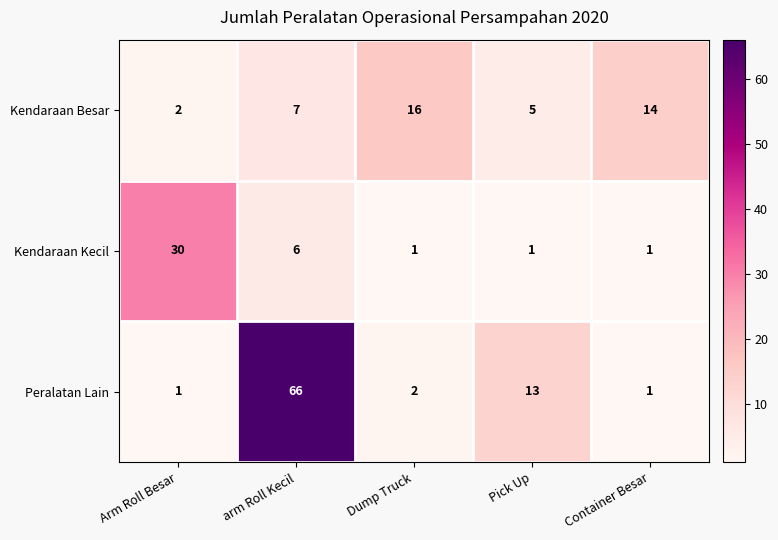

Reading left to right, extract all data points from this chart.

Kendaraan Besar: Arm Roll Besar=2	arm Roll Kecil=7	Dump Truck=16	Pick Up=5	Container Besar=14
Kendaraan Kecil: Arm Roll Besar=30	arm Roll Kecil=6	Dump Truck=1	Pick Up=1	Container Besar=1
Peralatan Lain: Arm Roll Besar=1	arm Roll Kecil=66	Dump Truck=2	Pick Up=13	Container Besar=1